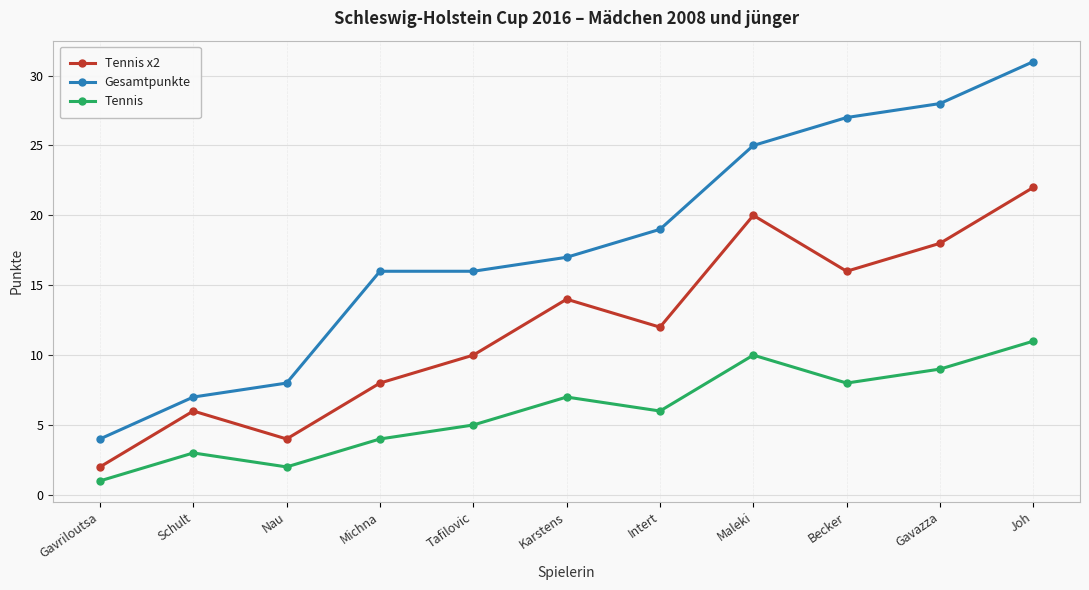

What is the difference between the Gesamtpunkte values at Gavriloutsa and Intert?

15